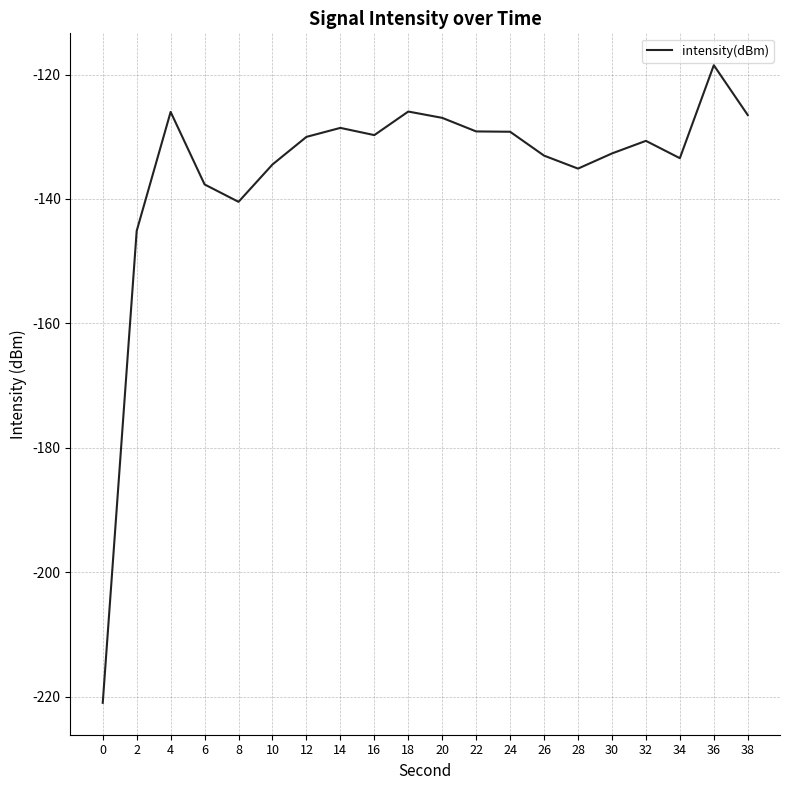

The chart shows a value of -169.3 at 20. True or false?

False